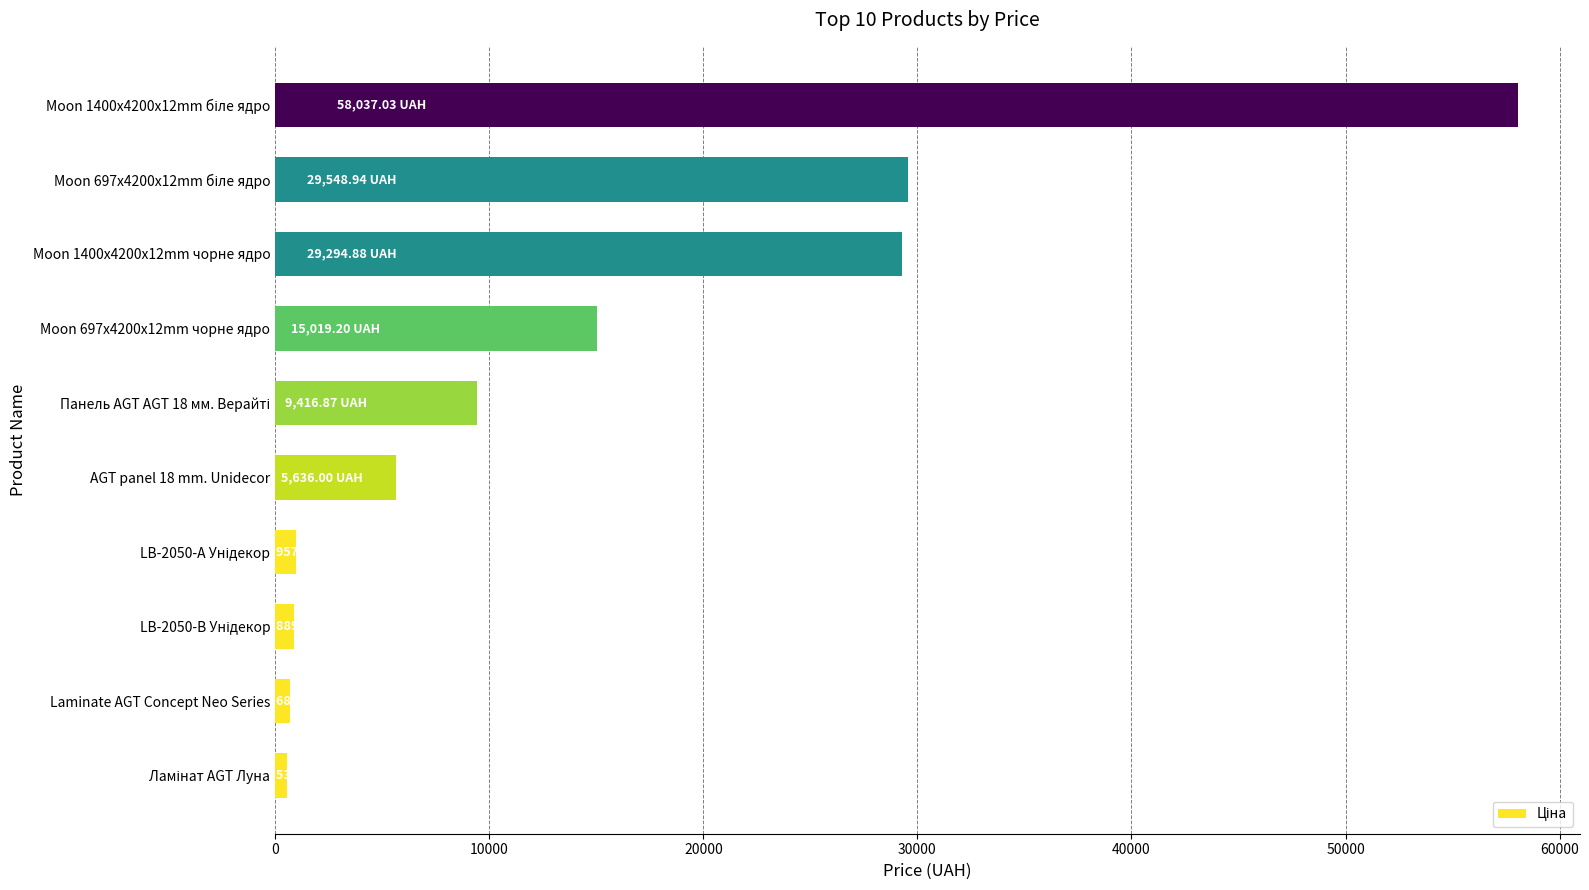

What is the difference between the maximum and minimum values?

57501.6